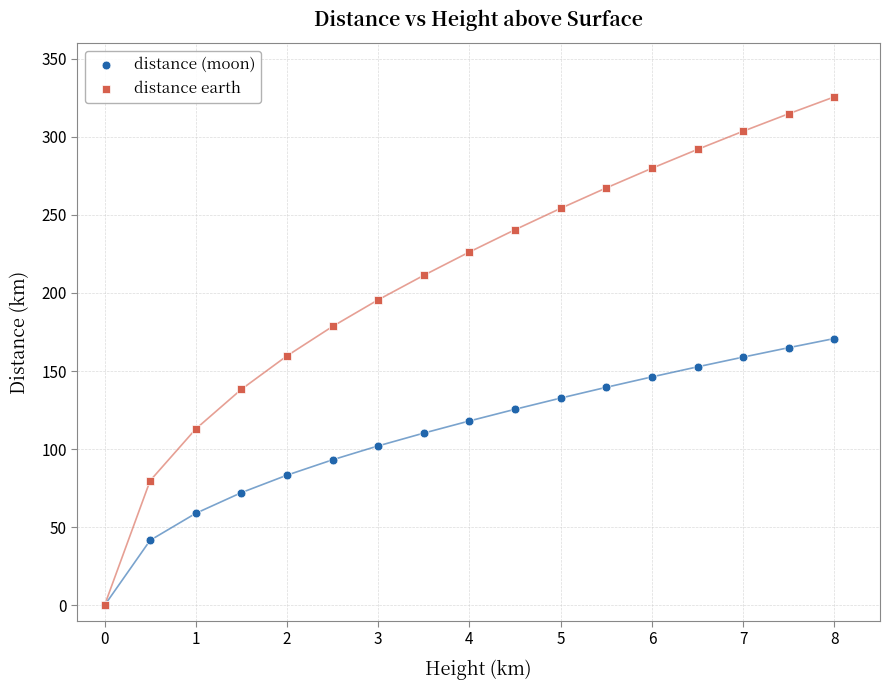

Which series contains the highest Y value?

distance earth